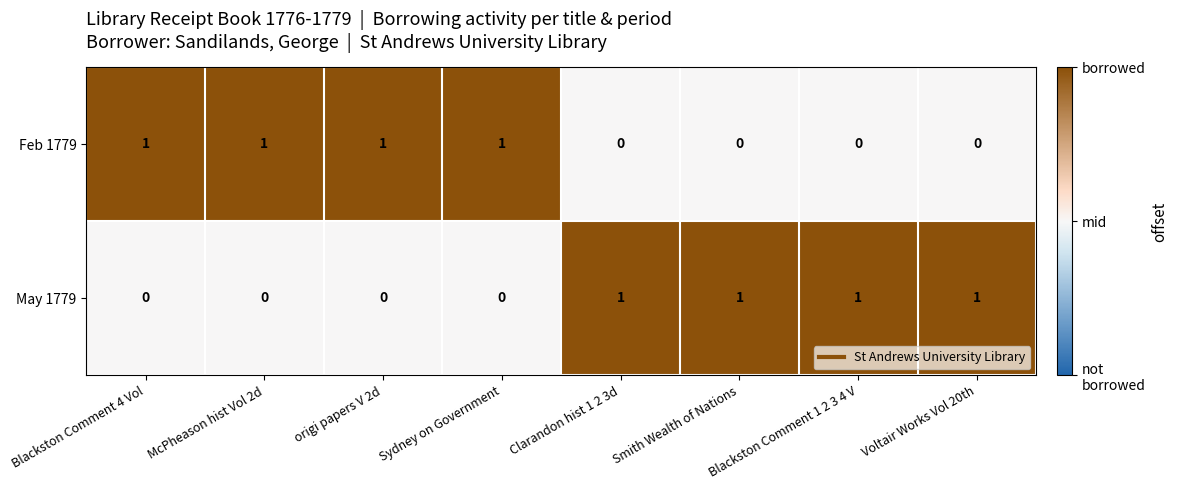

What is the sum of all Feb 1779 values?

4